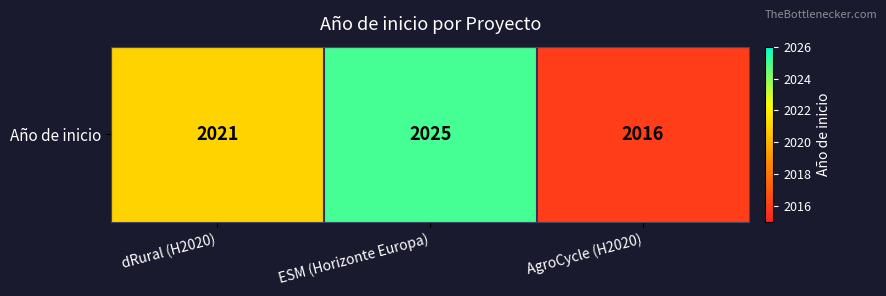

What is the difference between the values at dRural (H2020) and AgroCycle (H2020)?

5